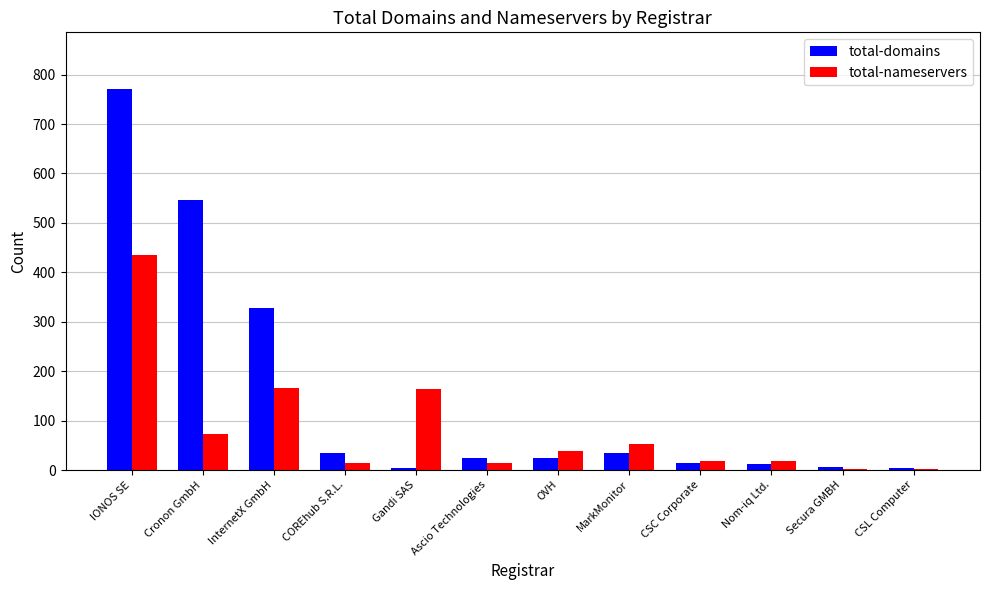

Where does the total-nameservers series first go above 38?

IONOS SE